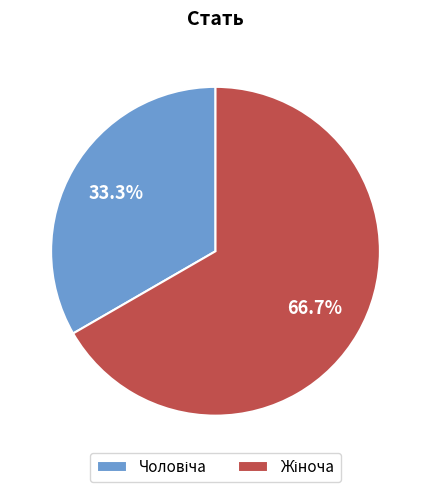

Count the number of slices in the pie.

2